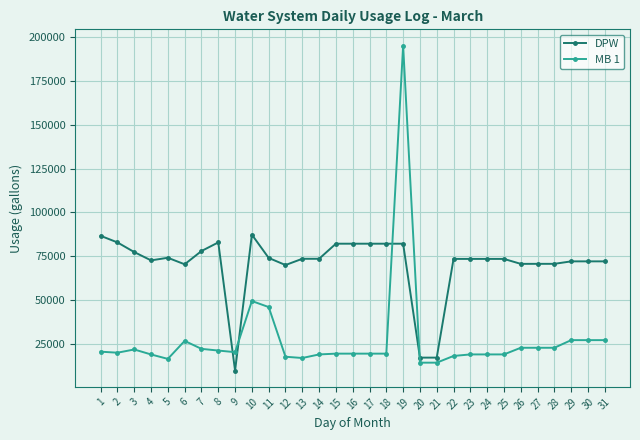

What is the sum of the MB 1 values at 5 and 15?

35672